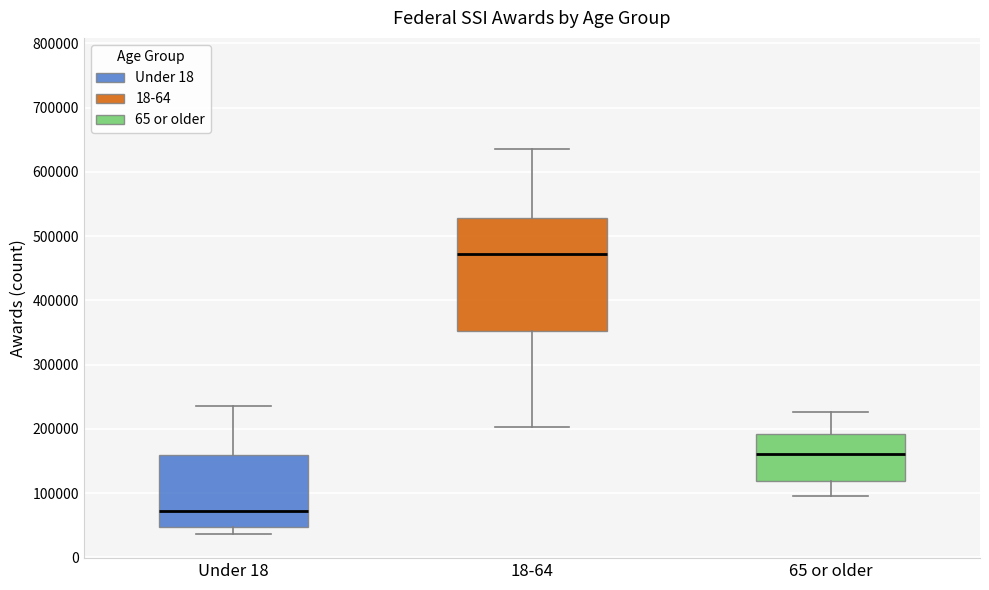

Reading left to right, transcribe this box plot: for each box, give where its median line is, the range the box spans, and where its two whiskers end, as read against the y-axis. The values are not printed on the chart, so give them approximately, as read against the axis.

Under 18: median 70000, box 50000 to 160000, whiskers 40000 to 240000
18-64: median 470000, box 350000 to 530000, whiskers 200000 to 640000
65 or older: median 160000, box 120000 to 190000, whiskers 100000 to 230000